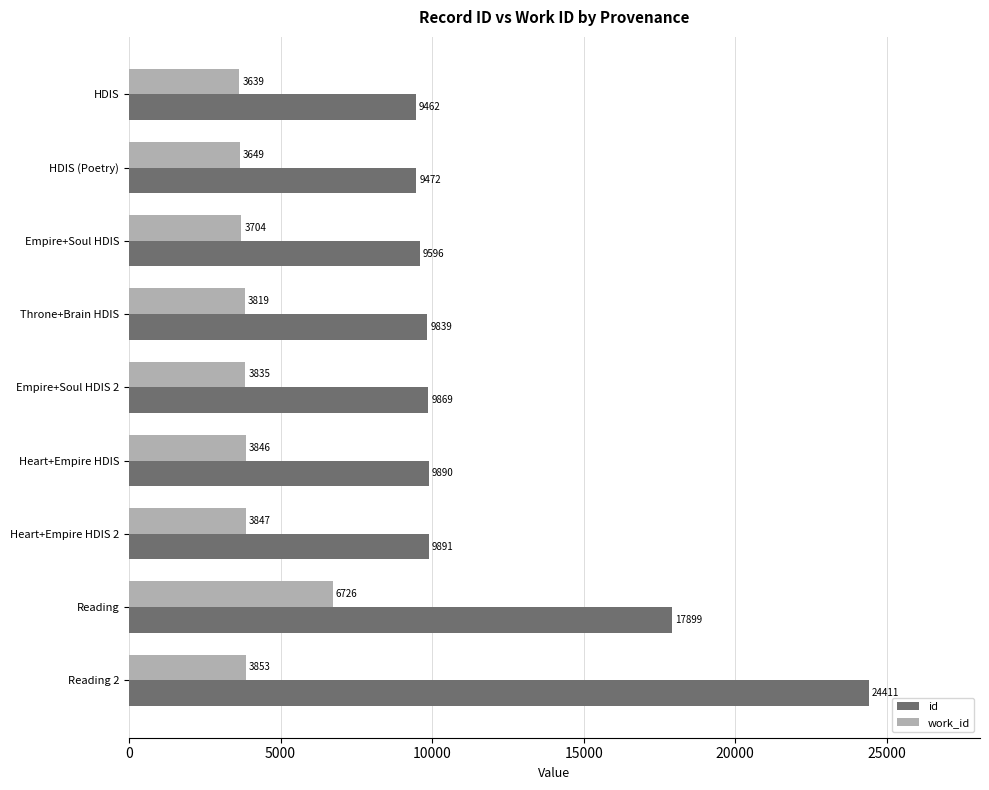

At which label does id reach its peak?

Reading 2